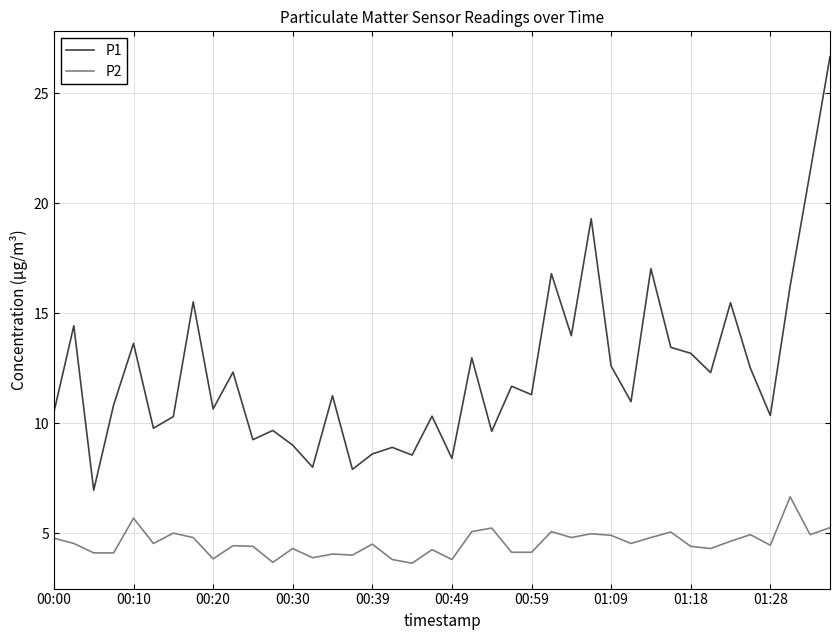

Which series has the largest total across all categories?

P1